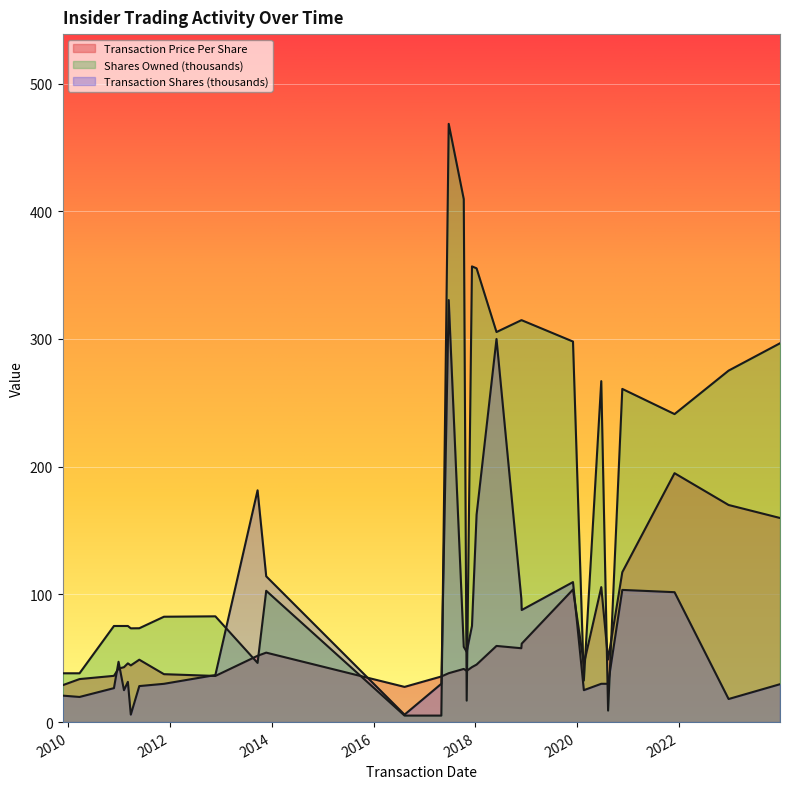

True or false: Transaction Price Per Share and Transaction Shares intersect in this chart.

True